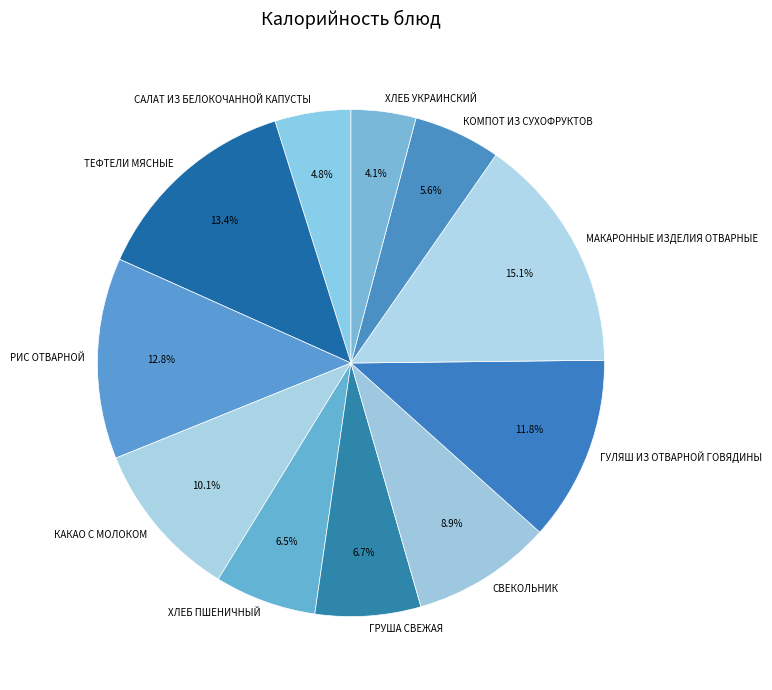

What percentage is NOT represented by РИС ОТВАРНОЙ?

87.2%